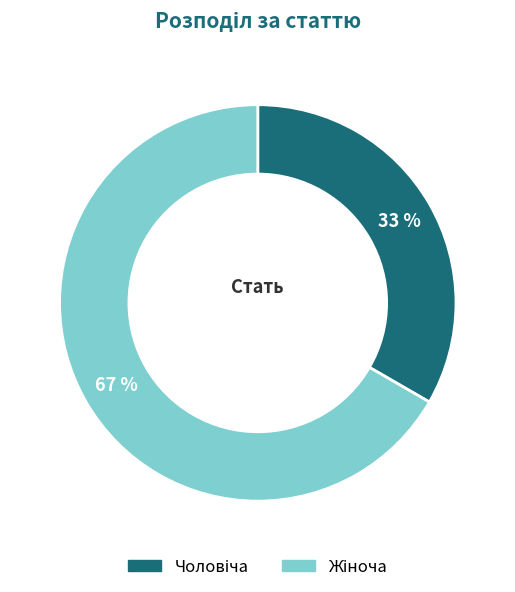

Is there any slice that represents more than half of the pie?

Yes